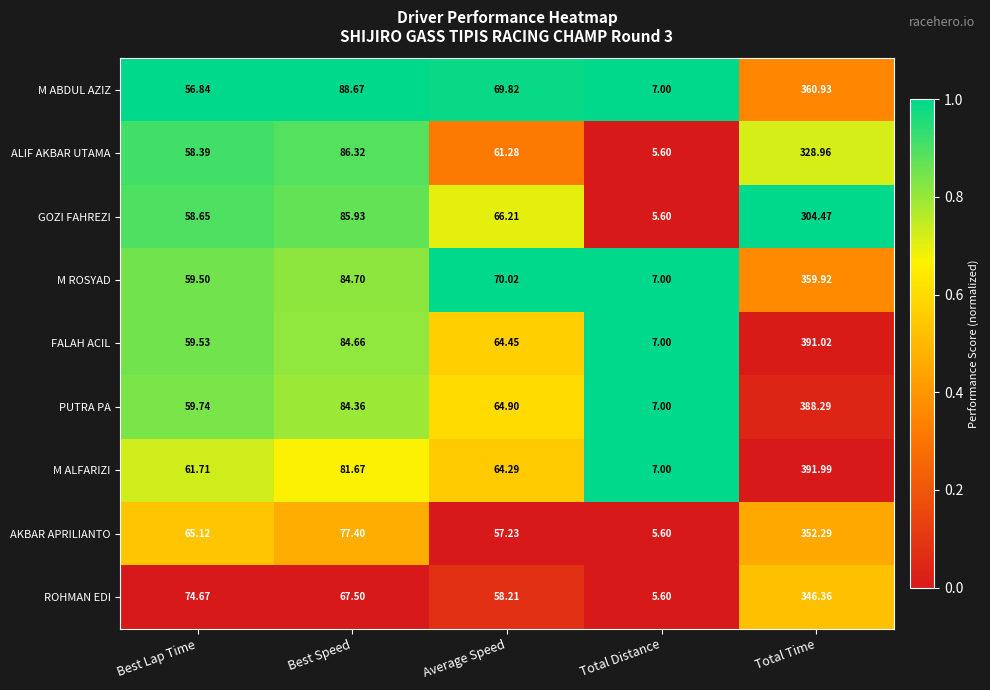

At which label is M ABDUL AZIZ closest to 183?

Best Speed